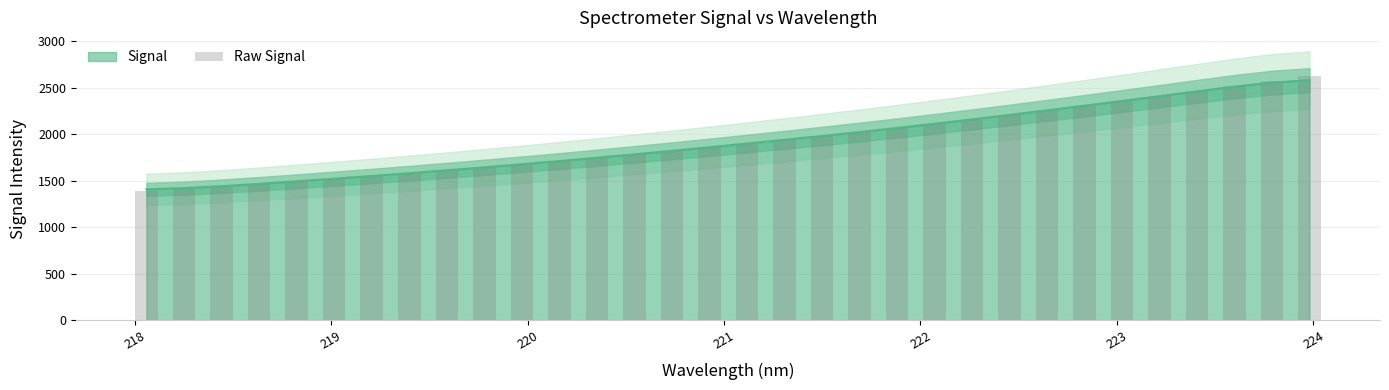

What is the highest value of the Signal series?

2581.2